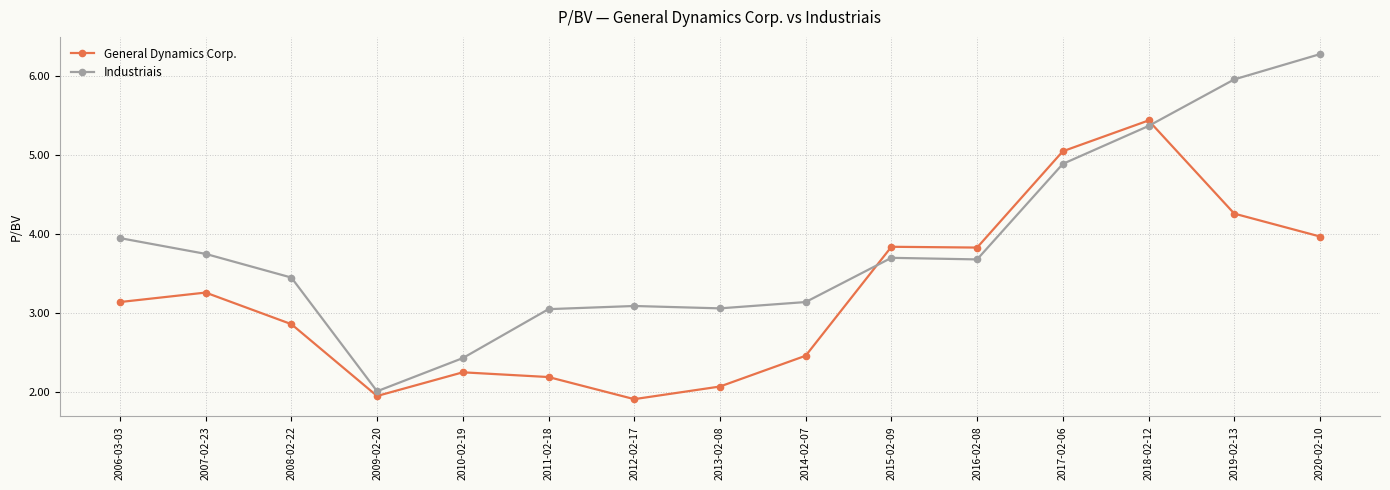

What are all the series names shown in the legend?

General Dynamics Corp., Industriais